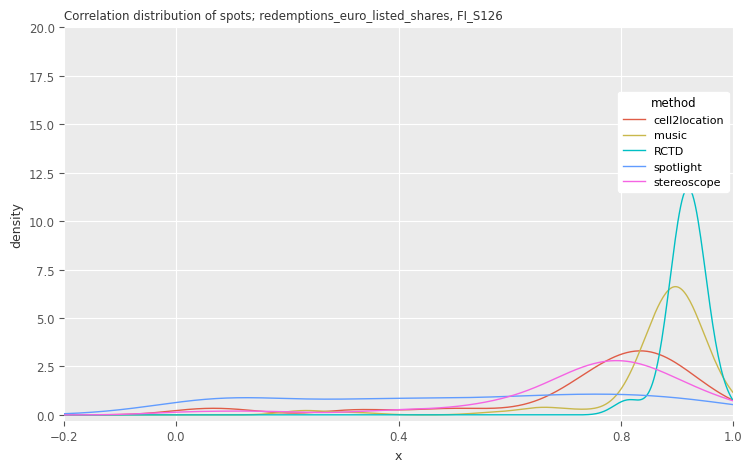

What is the highest value of the music series?

6.6